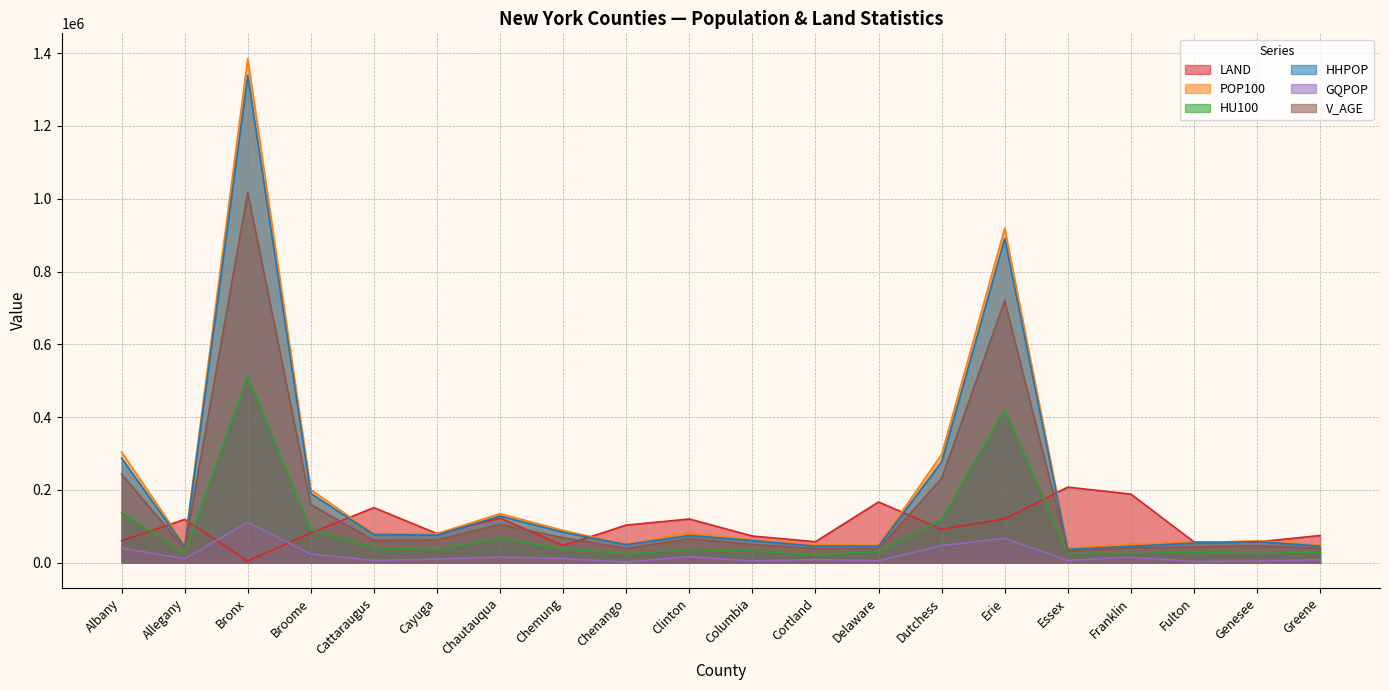

List the series in order of their peak value, lowest first.

GQPOP, LAND, HU100, V_AGE, HHPOP, POP100